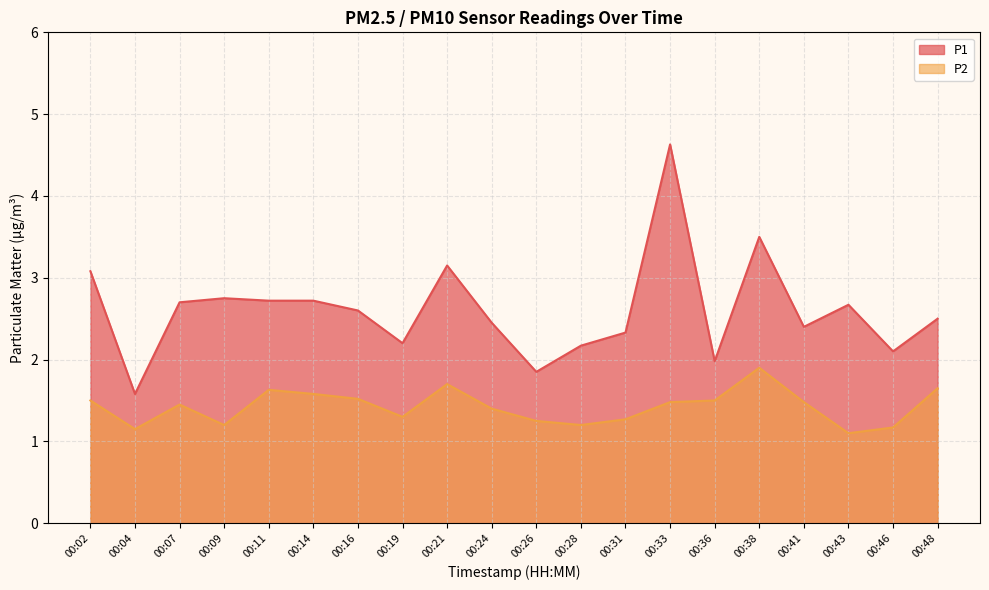

In P2, how many points are higher than both neighbors (excluding endpoints)?

4